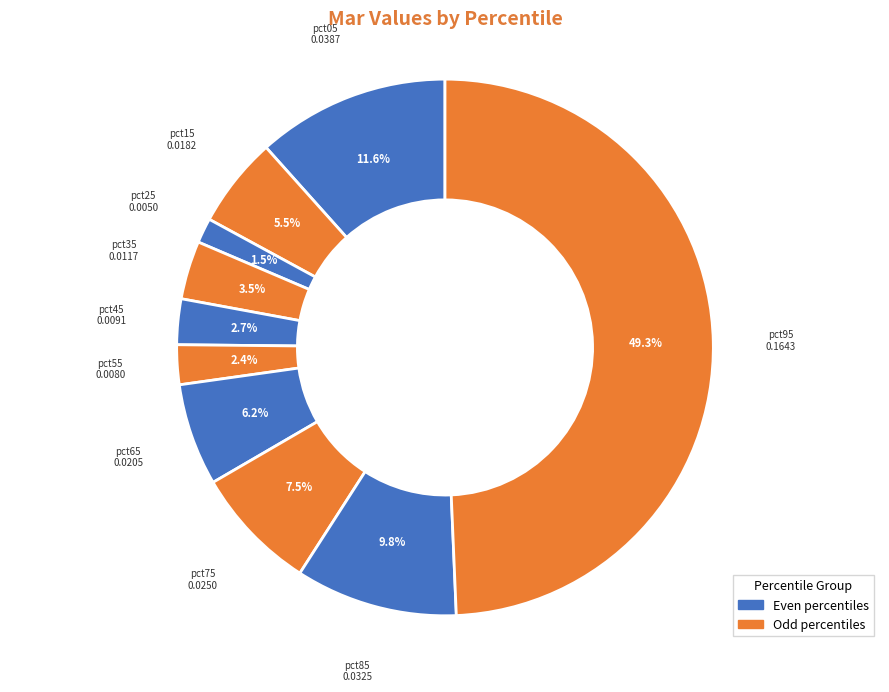

How many slices are in this pie chart?

10